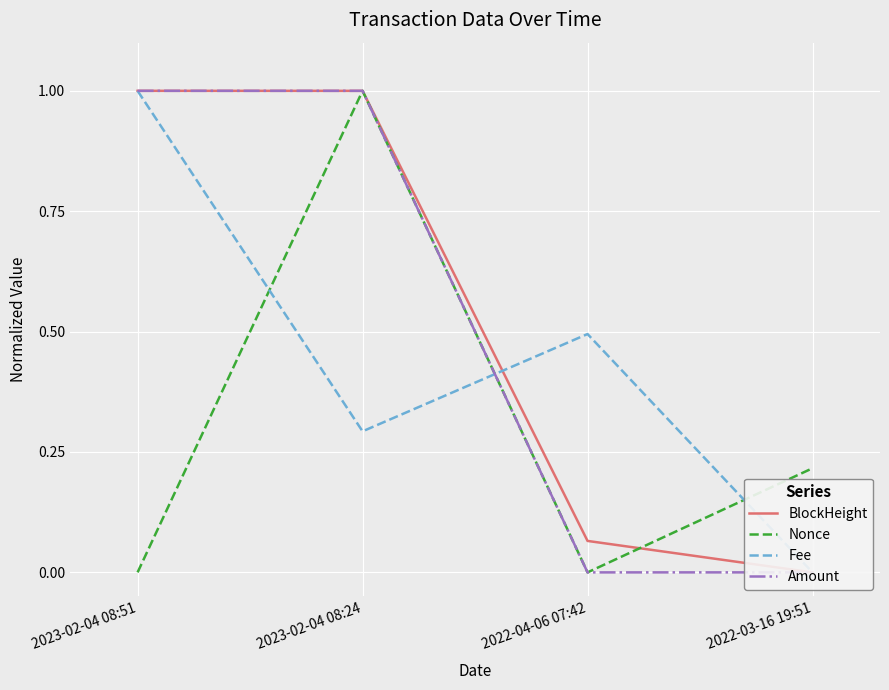

At how many categories does at least one series exceed 0?

4